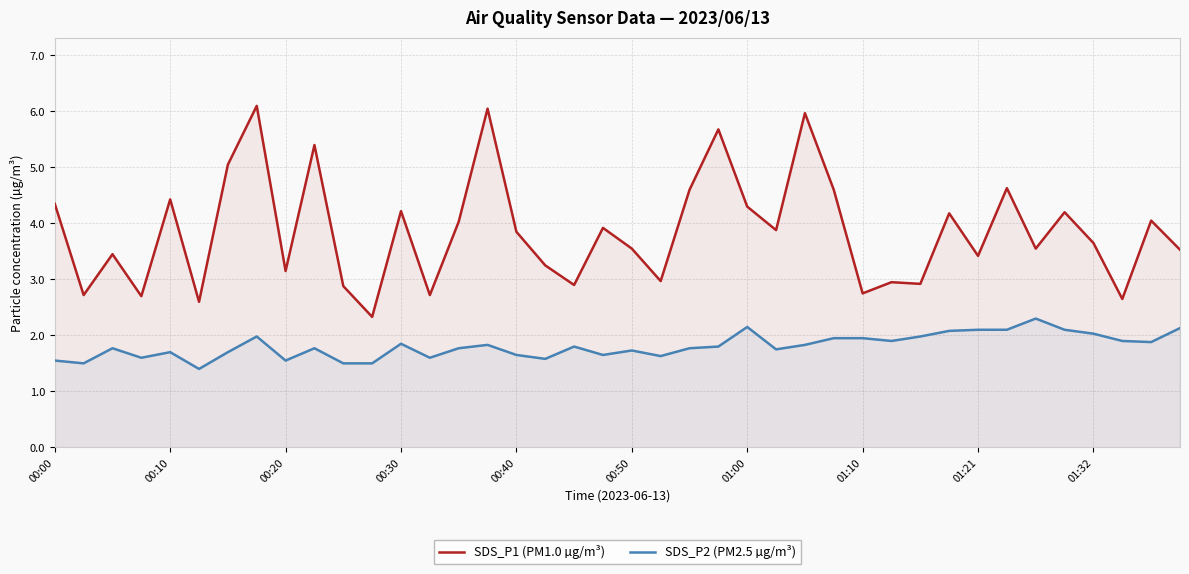

What is the maximum value for SDS_P2 (PM2.5 µg/m³)?

2.3